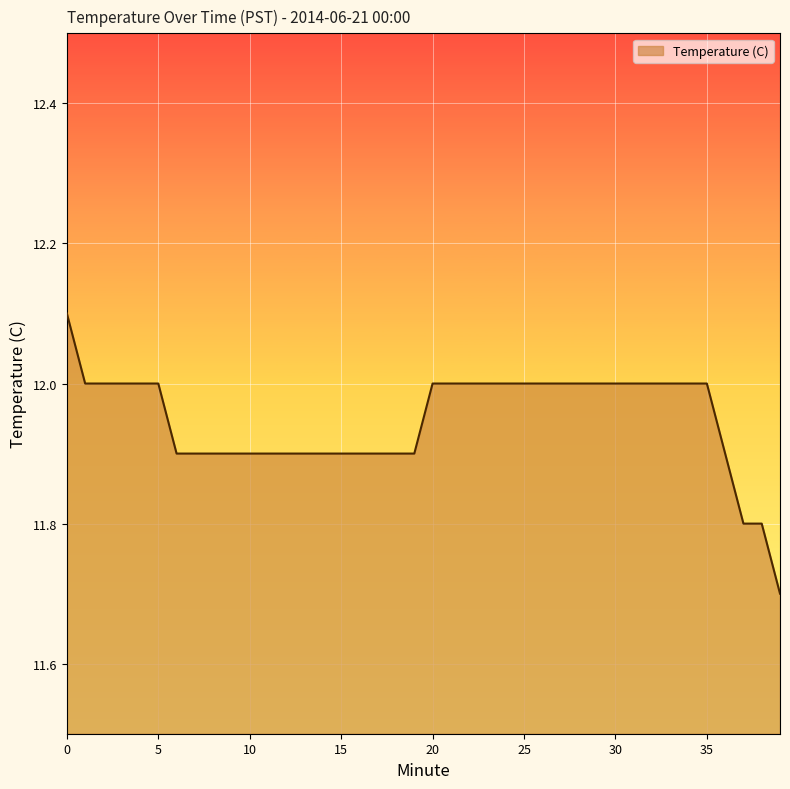

What is the difference between the maximum and minimum values?

0.4